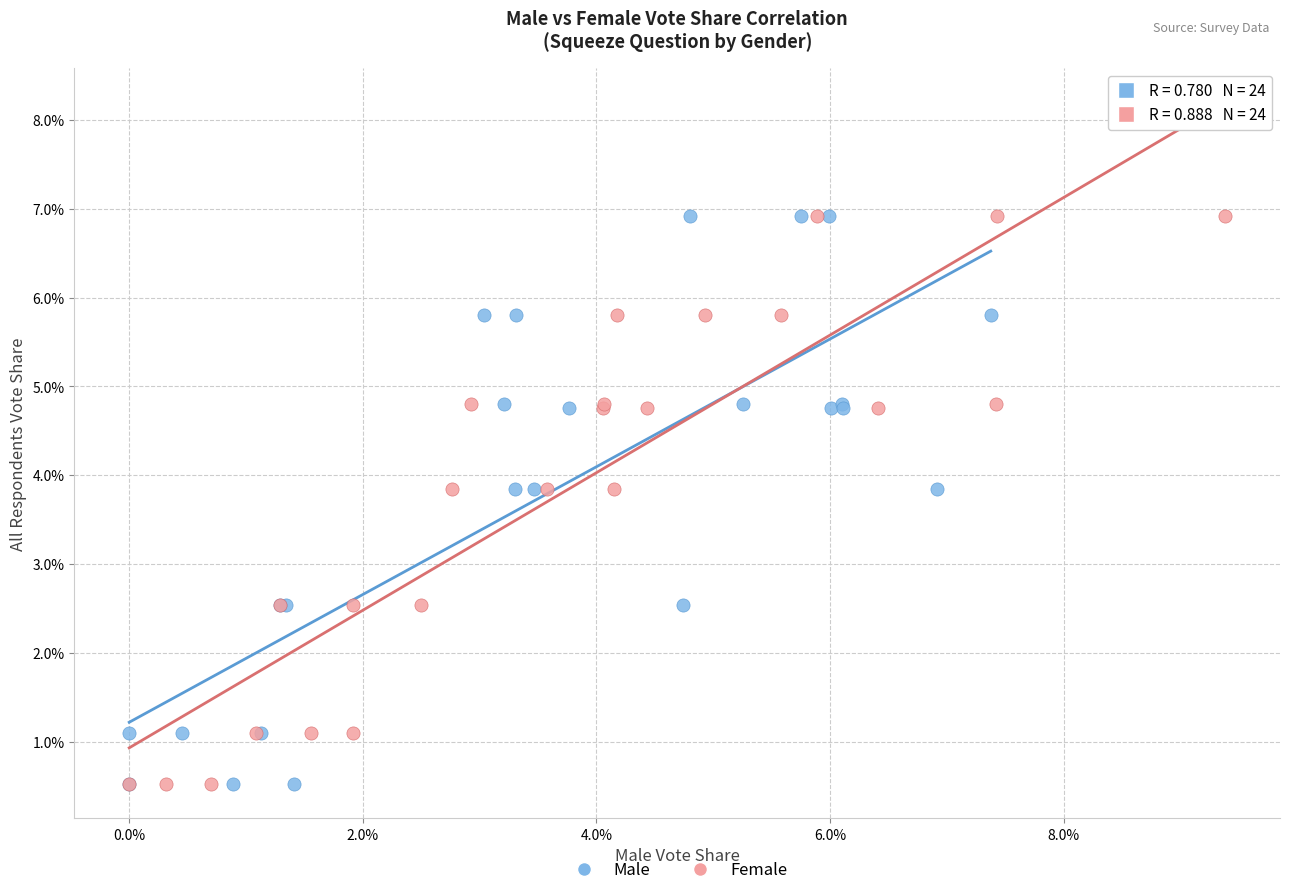

What are all the series names shown in the legend?

Male, Female